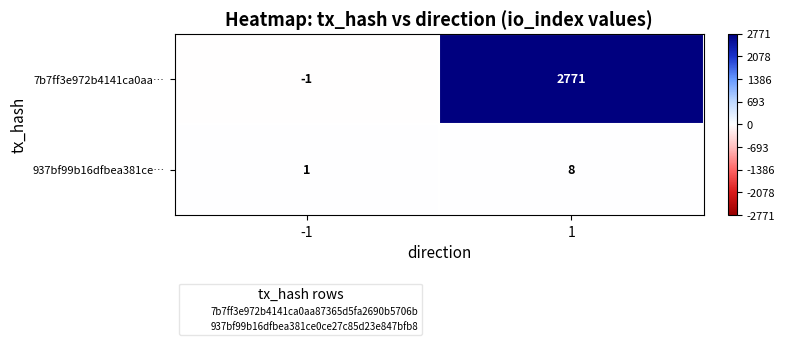

Which series has the widest spread of values?

7b7ff3e972b4141ca0aa…